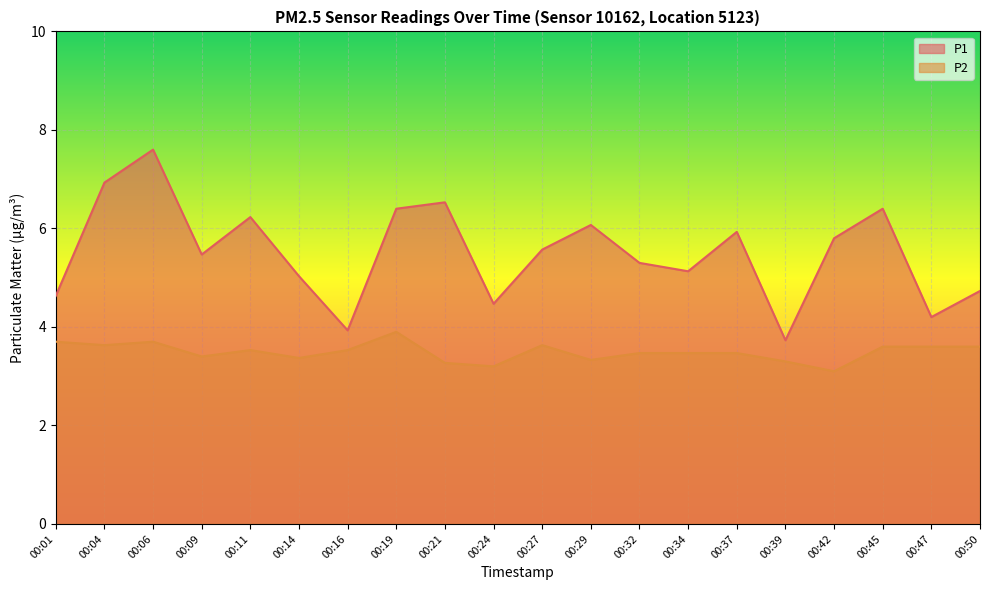

How many lines are shown in the chart?

2